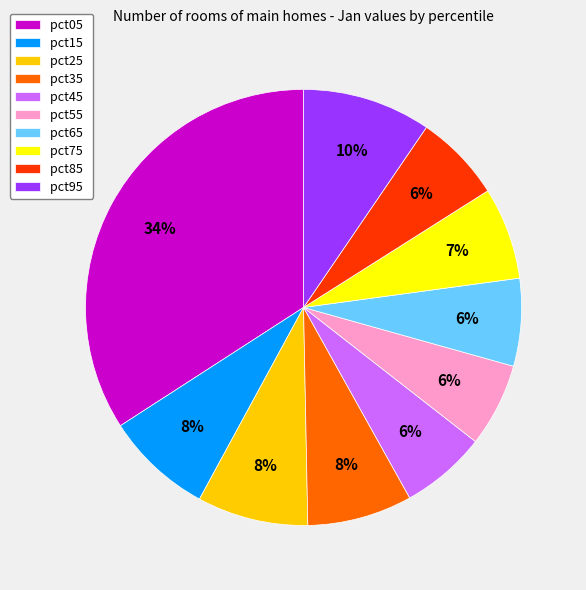

Is there a majority slice in this chart?

No